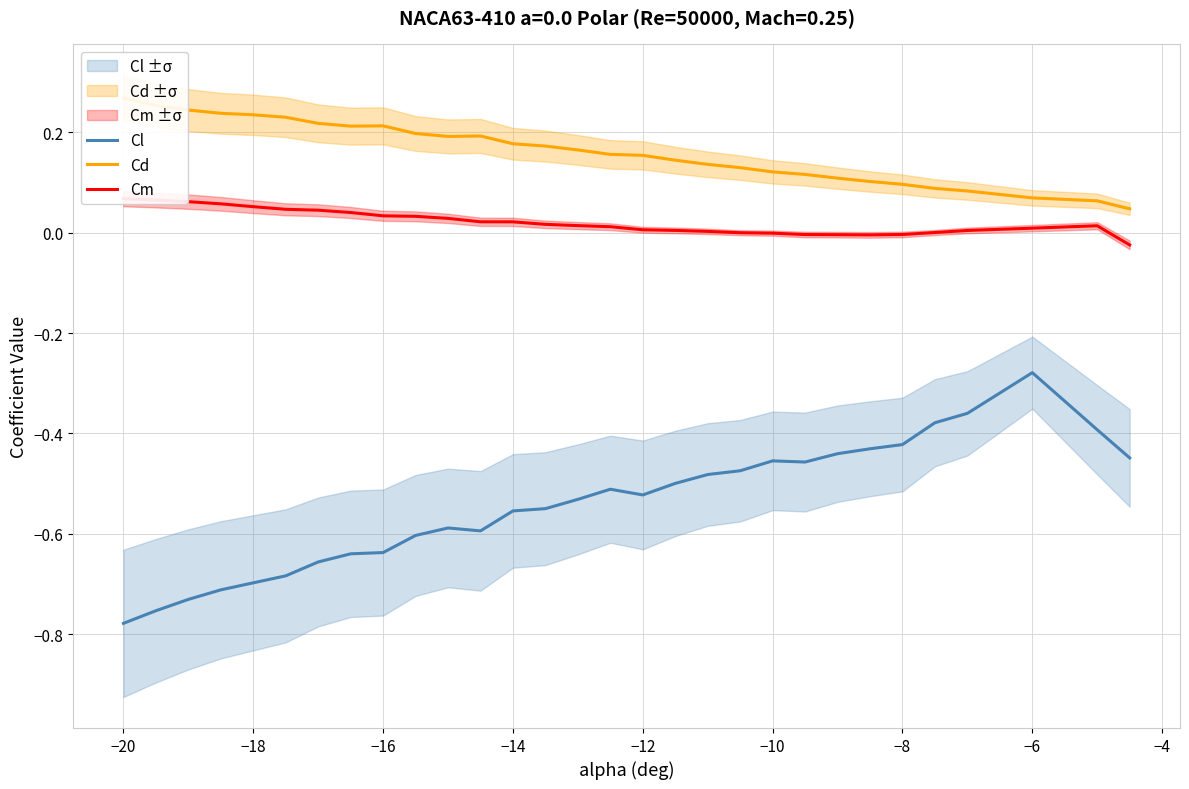

The Cl series shows -0.2 at −6. True or false?

False